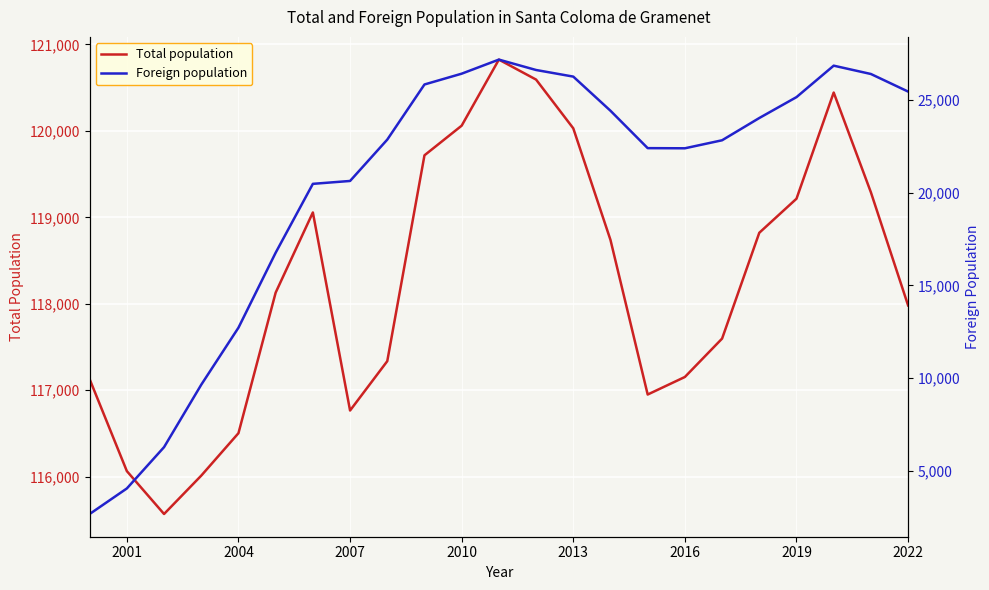

What is the highest value of the Total population series?

120824